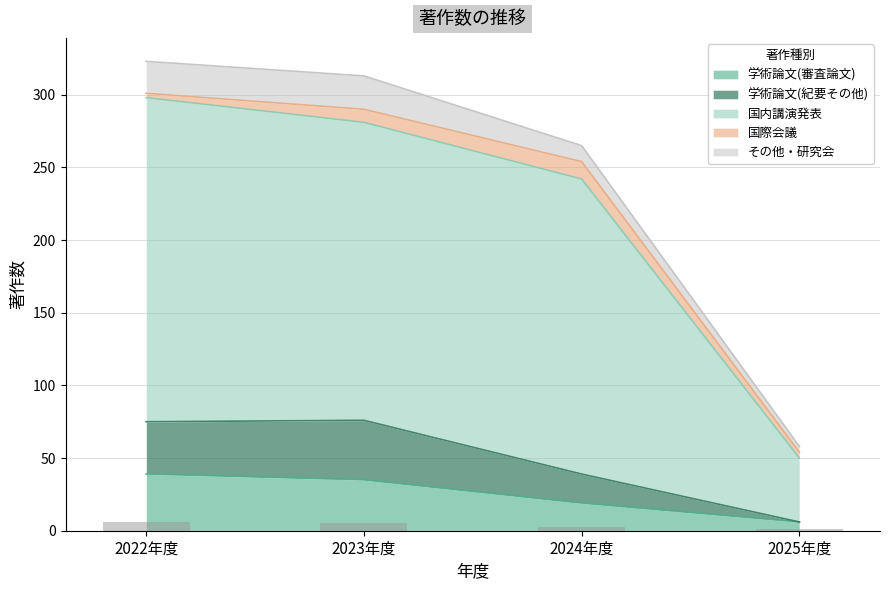

What is the label of the 2nd bar from the right?

2024年度